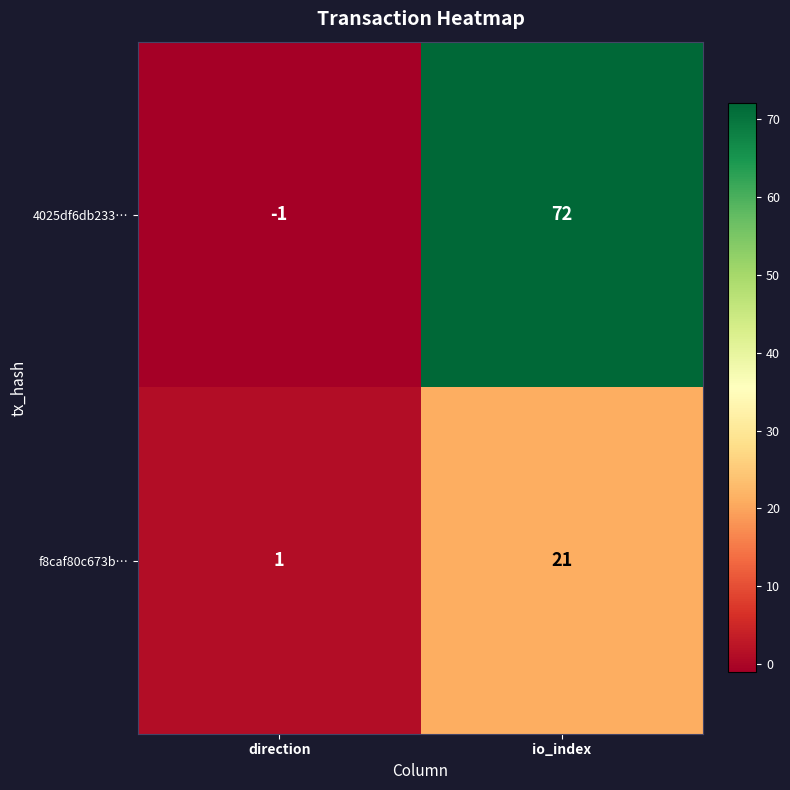

What is the average value of the f8caf80c673b… series?

11